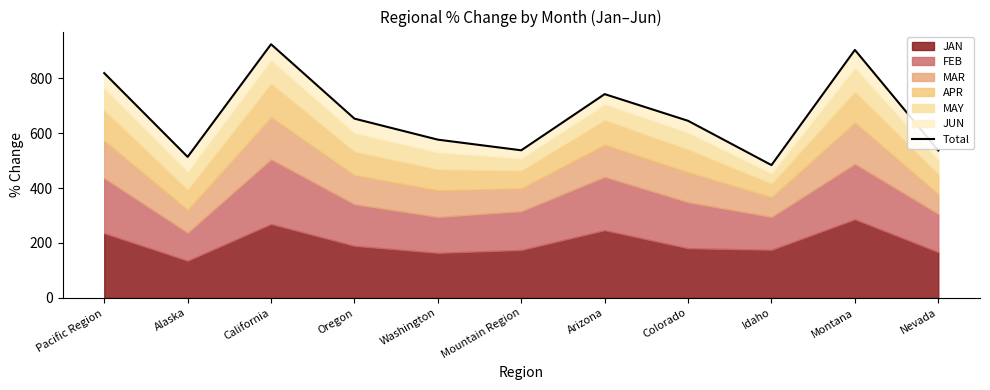

Reading left to right, transcribe all the data shown in this chart.

Pacific Region=818.4	Alaska=513.4	California=923.5	Oregon=652.6	Washington=576.1	Mountain Region=537.4	Arizona=741.9	Colorado=644.7	Idaho=483.5	Montana=902.9	Nevada=536.6